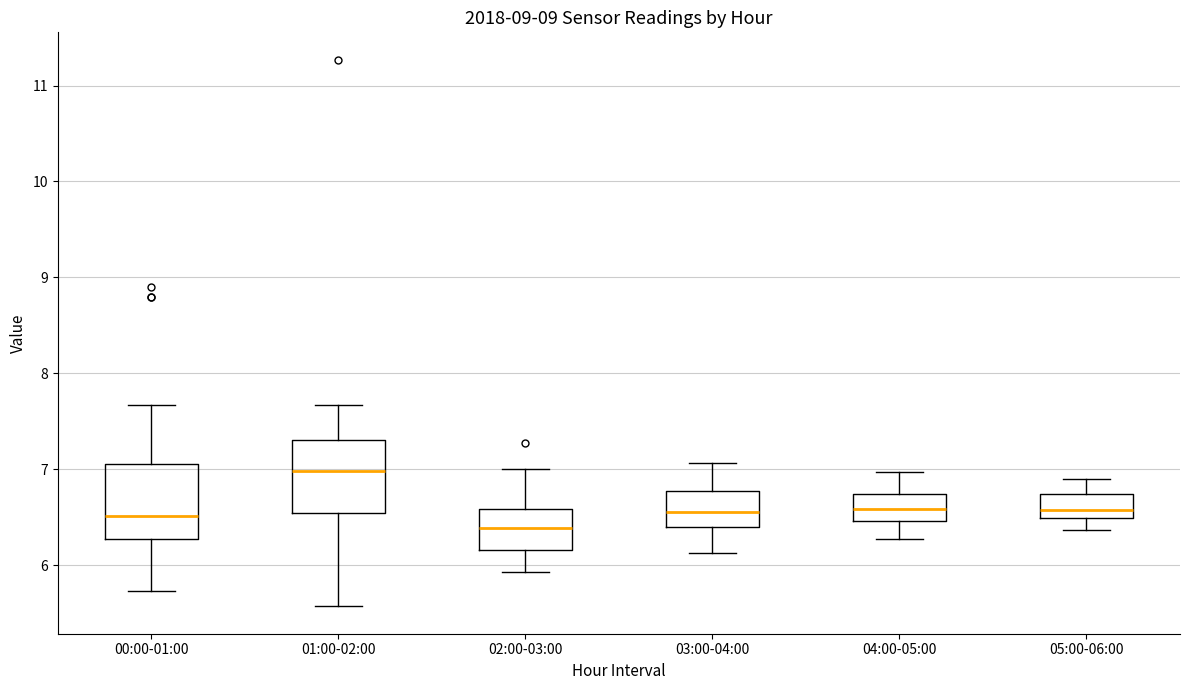

Where is the upper edge of the box for 05:00-06:00 on the y-axis? The values are not printed on the chart, so give them approximately, as read against the axis.

6.7